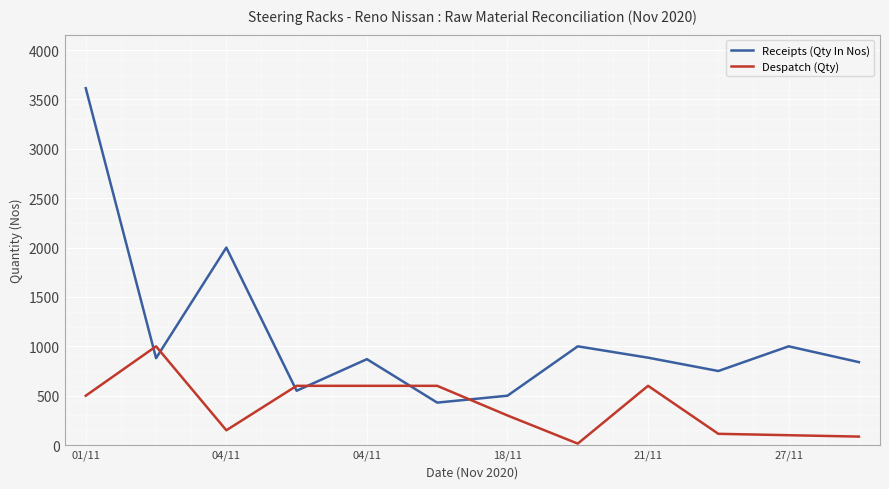

What is the highest value of the Receipts (Qty In Nos) series?

3614